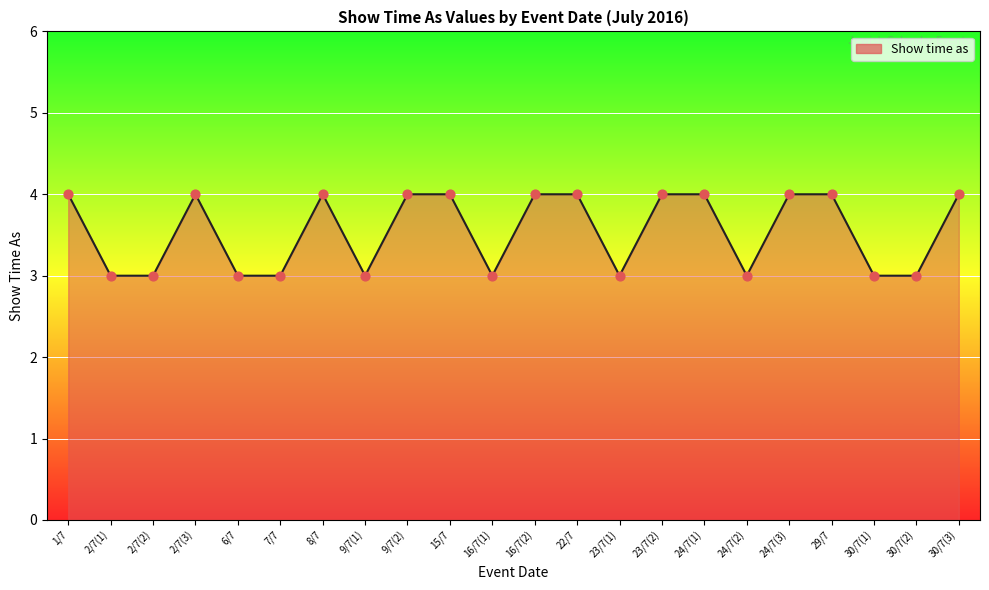

Approximately how many times larger is the value at 9/7(1) compared to 8/7?

0.8